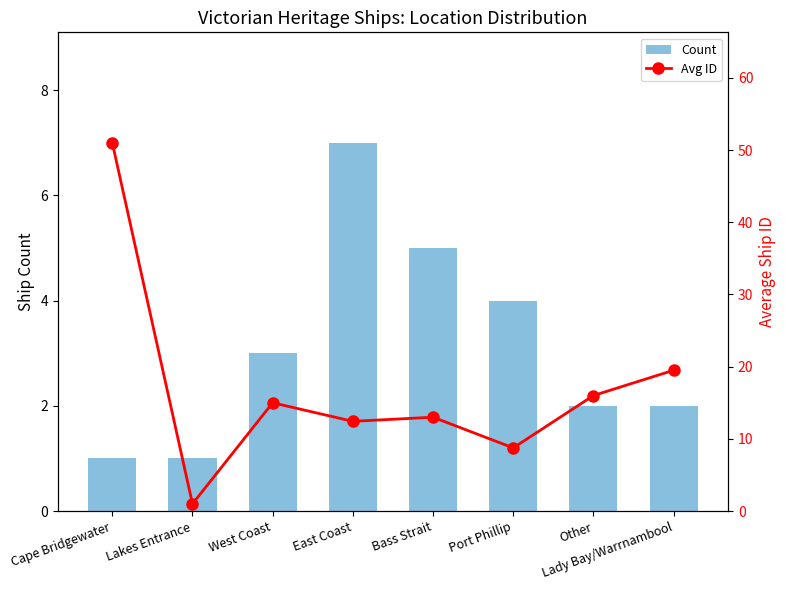

What is the difference between the second highest and second lowest values in the Count series?

4